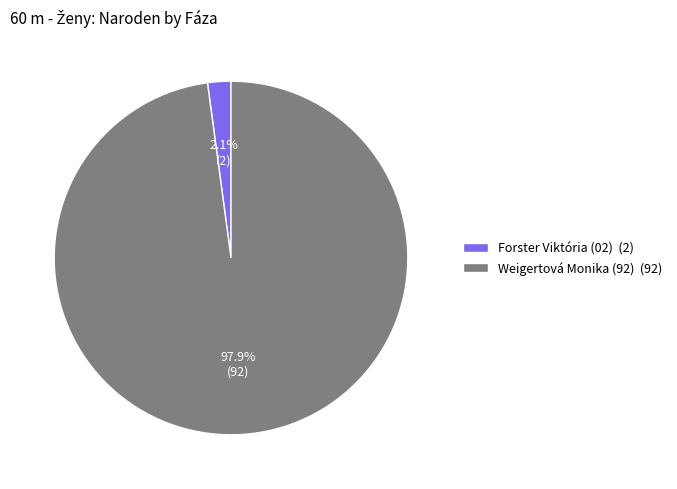

Rank the categories by value from highest to lowest.

Weigertová Monika (92) (92), Forster Viktória (02) (2)